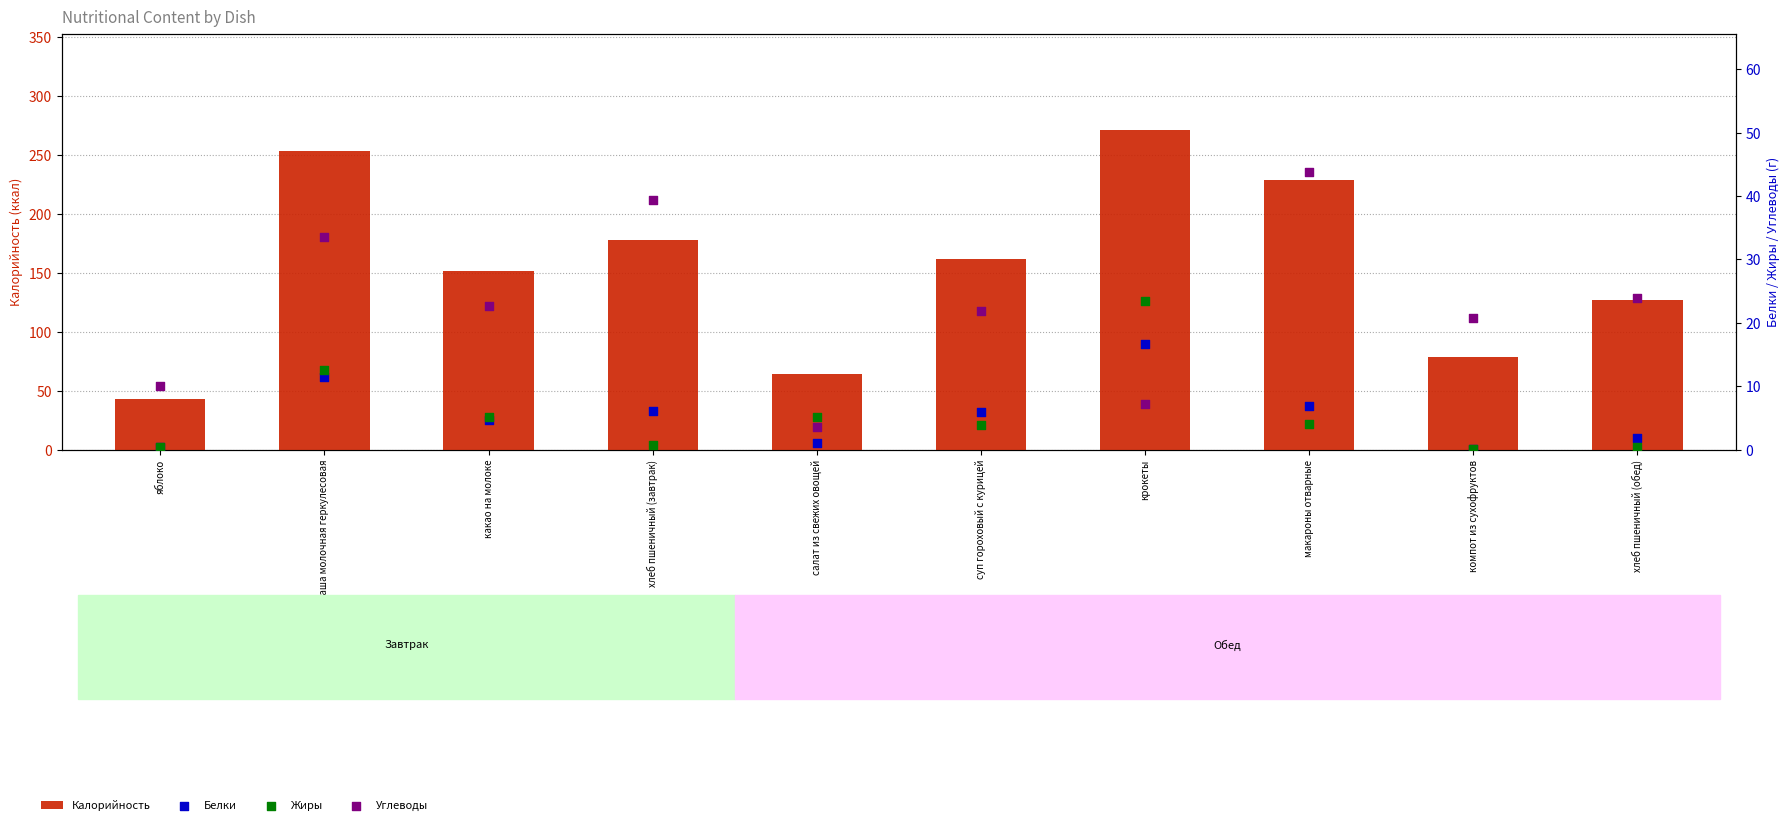

What is the total value across all series at каша молочная геркулесовая?

310.9